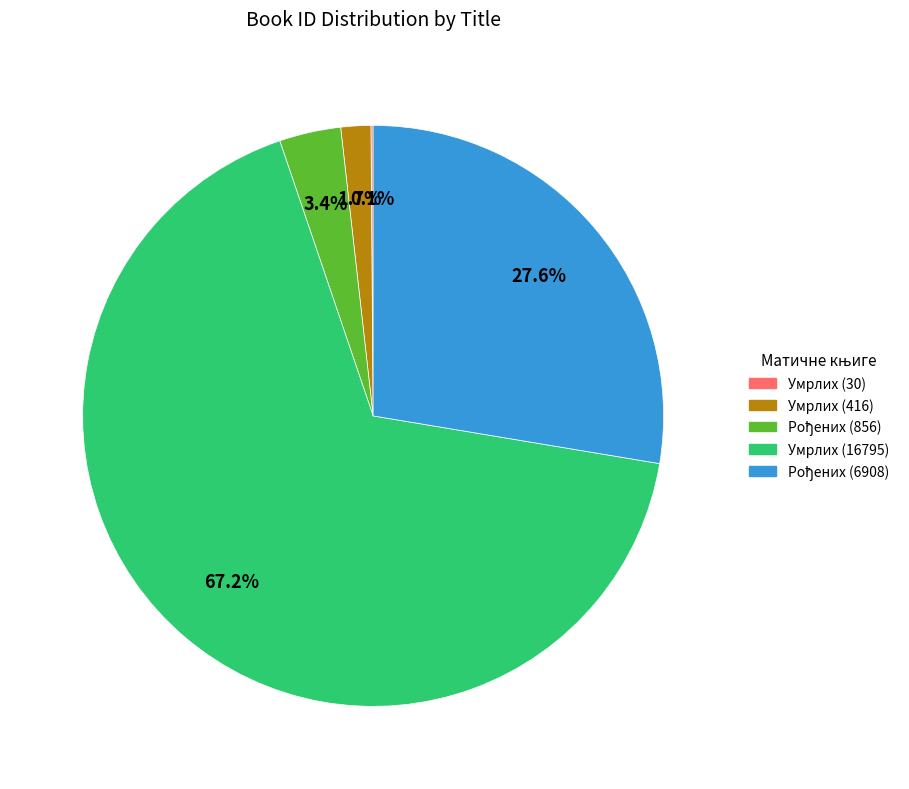

Is there a majority slice in this chart?

Yes